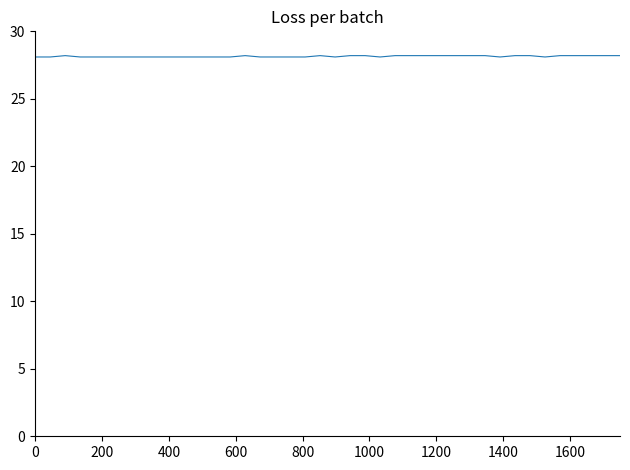

What is the greatest value displayed?

28.2